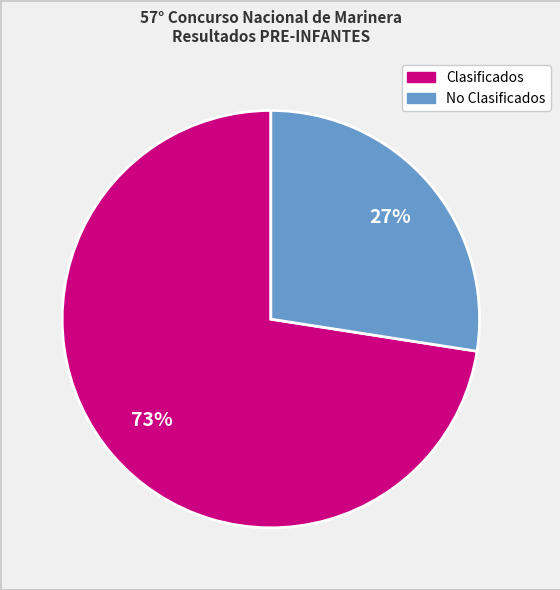

To the nearest percent, what is the average slice percentage?

50%